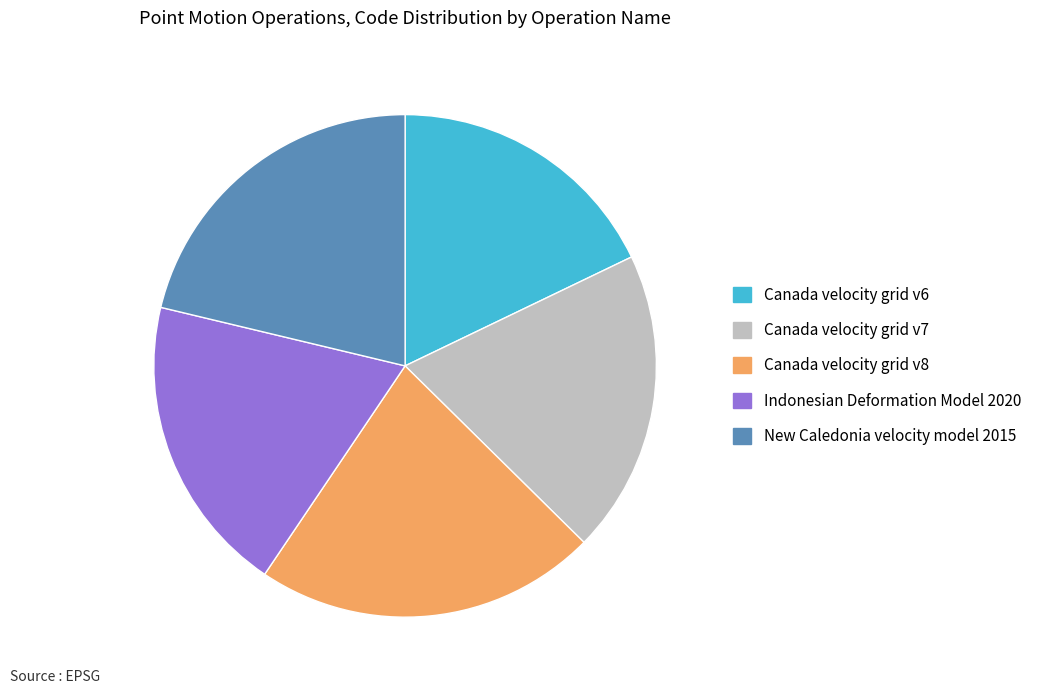

Which slice is the smallest?

Canada velocity grid v6